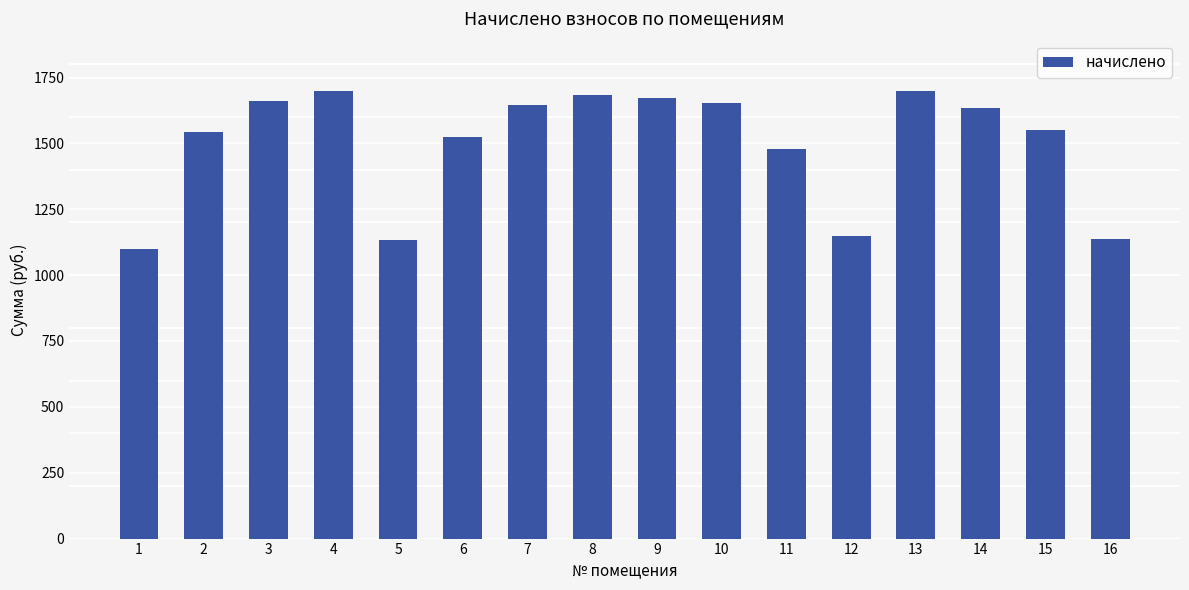

Between 1 and 13, which is larger?

13